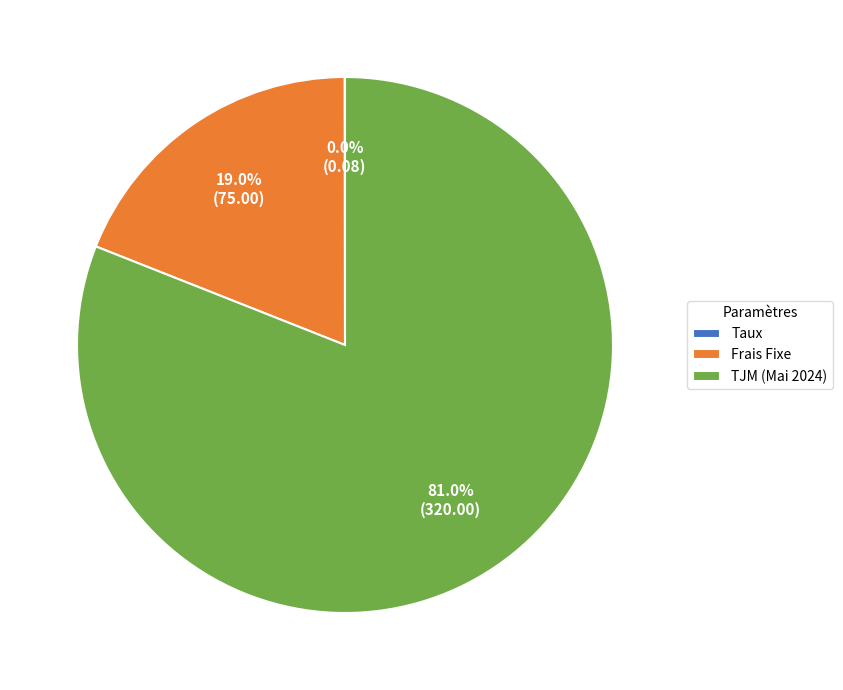

Is there any slice that represents more than half of the pie?

Yes